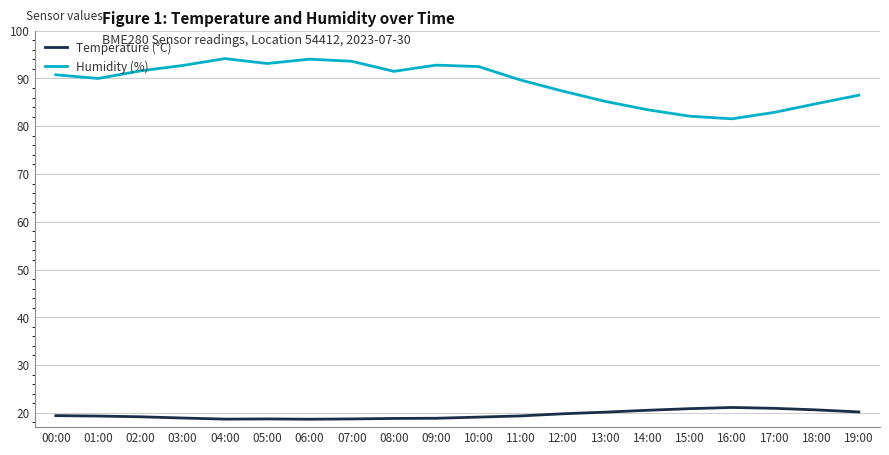

Count the number of categories in the chart.

20